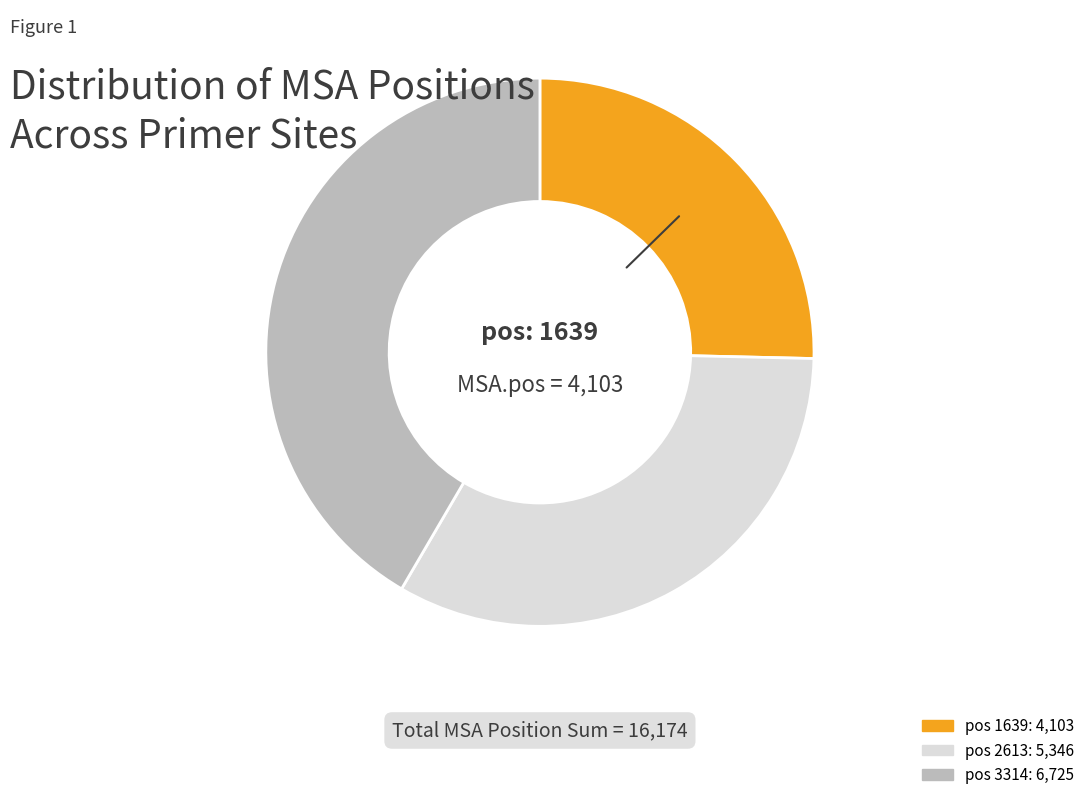

Is there any slice that represents more than half of the pie?

No